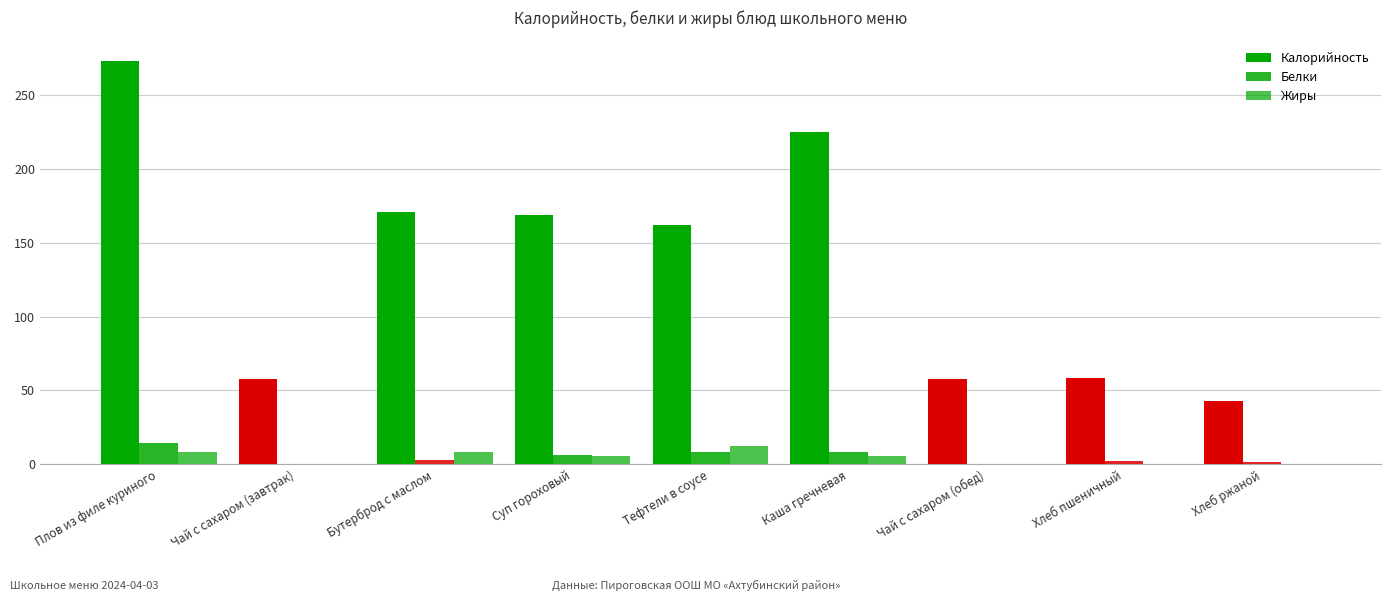

What is the approximate value of Калорийность at Хлеб ржаной?

42.7